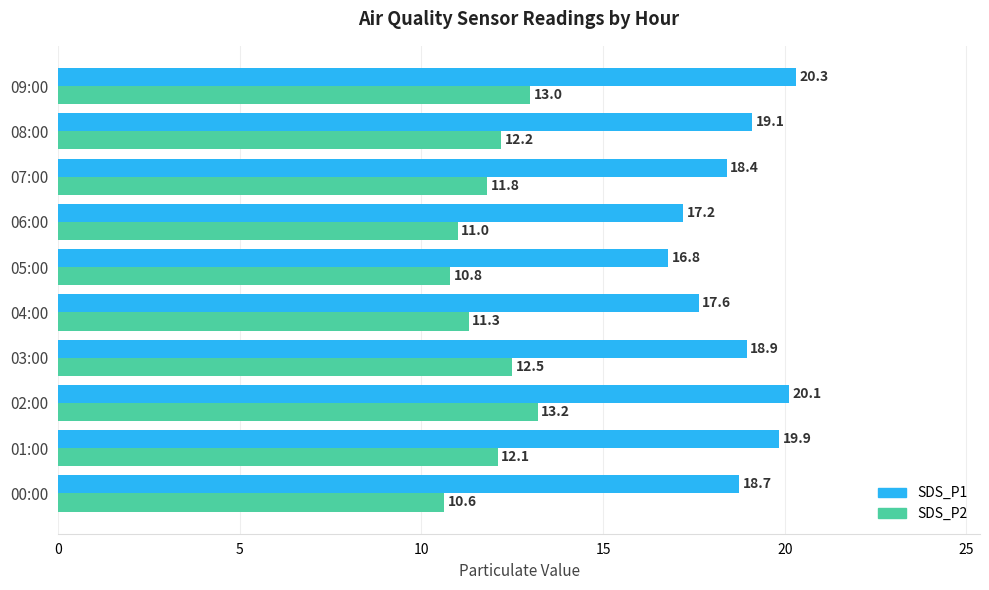

What is the difference between the maximum and minimum values in the SDS_P1 series?

3.5